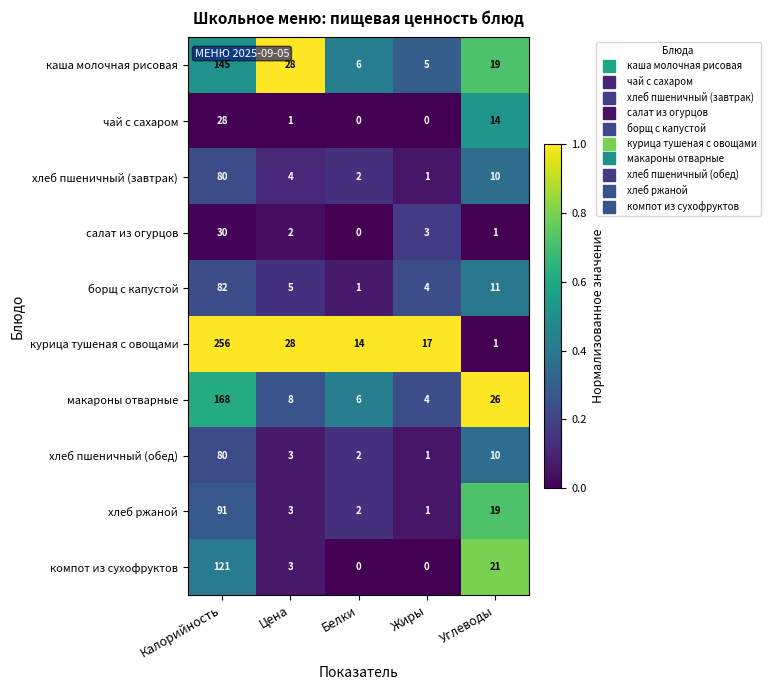

Is the value of курица тушеная с овощами at Углеводы greater than the value of хлеб пшеничный (обед) at Калорийность?

No